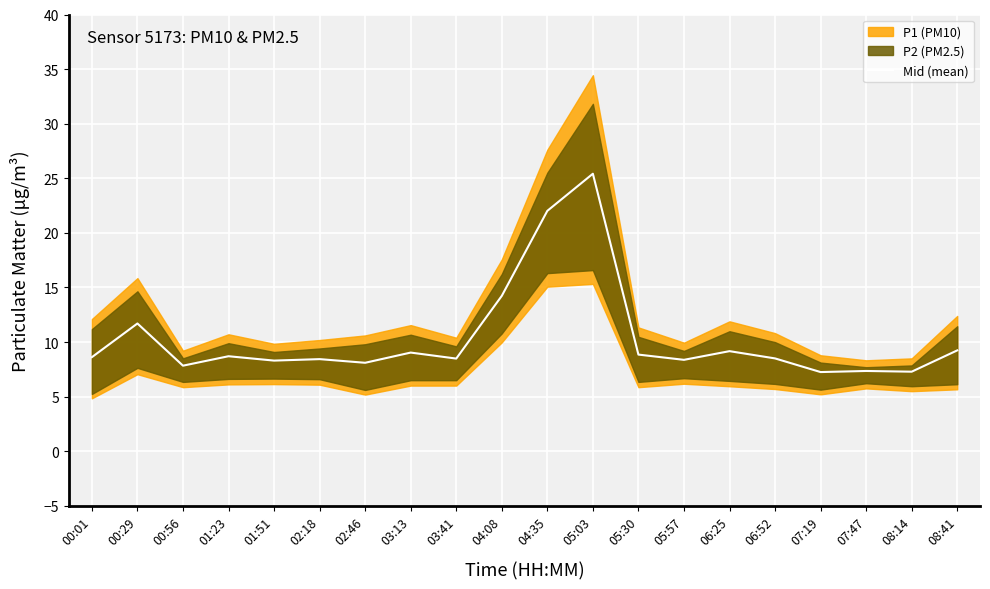

What is the value of the 11th point from the left?

22.0